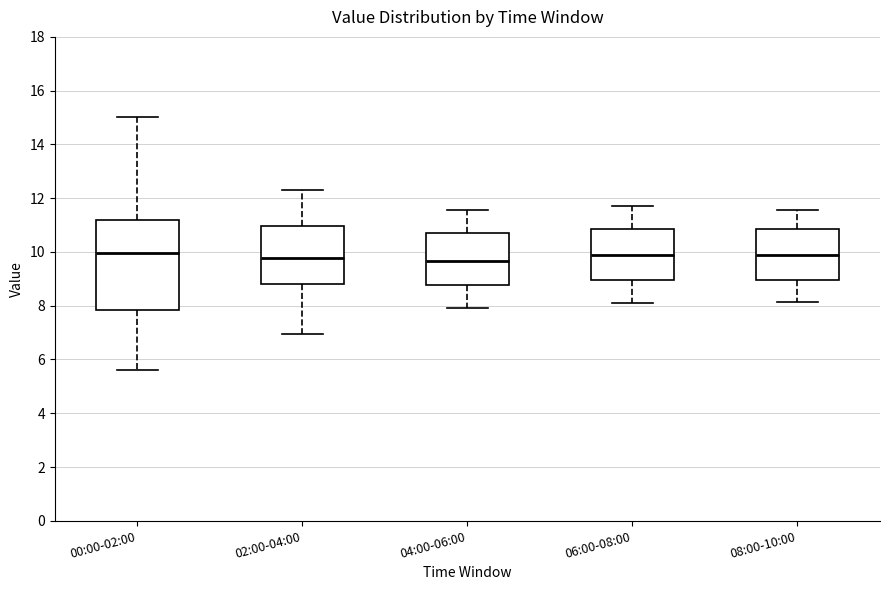

Reading left to right, transcribe this box plot: for each box, give where its median line is, the range the box spans, and where its two whiskers end, as read against the y-axis. The values are not printed on the chart, so give them approximately, as read against the axis.

00:00-02:00: median 10.0, box 7.8 to 11.2, whiskers 5.6 to 15.0
02:00-04:00: median 9.8, box 8.8 to 11.0, whiskers 7.0 to 12.4
04:00-06:00: median 9.6, box 8.8 to 10.8, whiskers 8.0 to 11.6
06:00-08:00: median 10.0, box 9.0 to 10.8, whiskers 8.2 to 11.8
08:00-10:00: median 9.8, box 9.0 to 10.8, whiskers 8.2 to 11.6